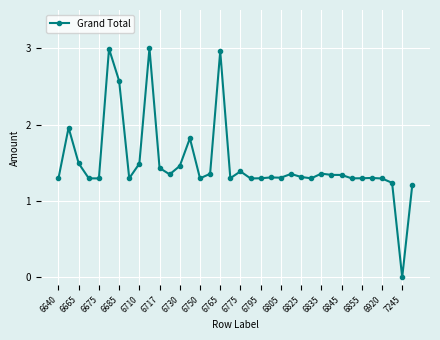

True or false: there are more than 1 points higher than both neighbors.

True